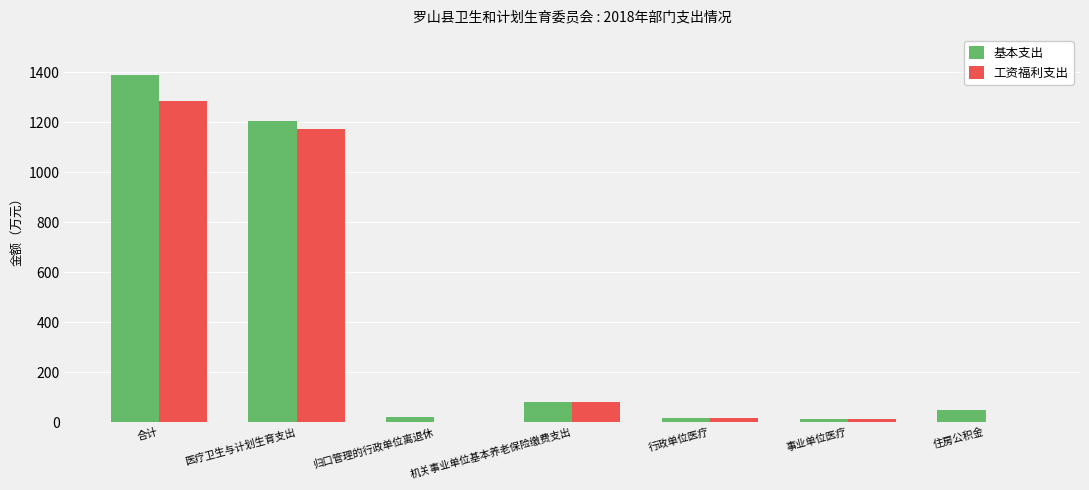

Which category has the highest value across all series?

合计